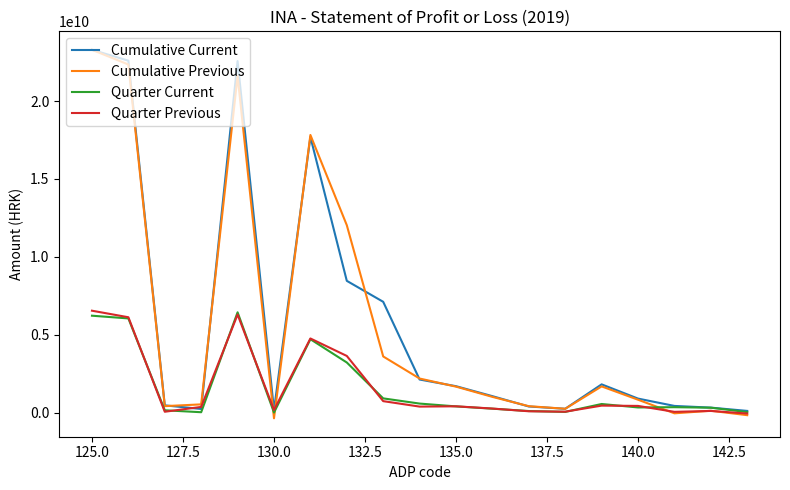

What is the maximum value shown in the chart?

23297000000